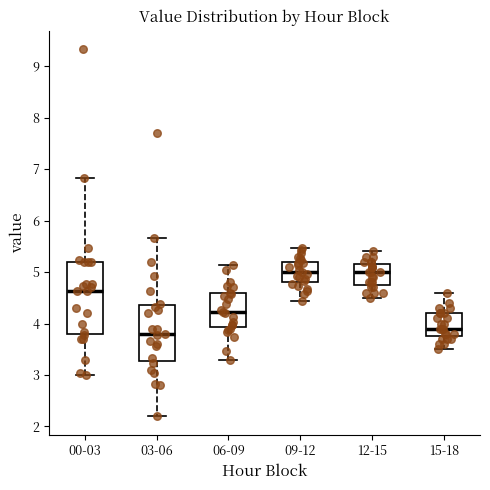

Comparing the boxes themselves (not the whiskers), which one is the tallest?

00-03